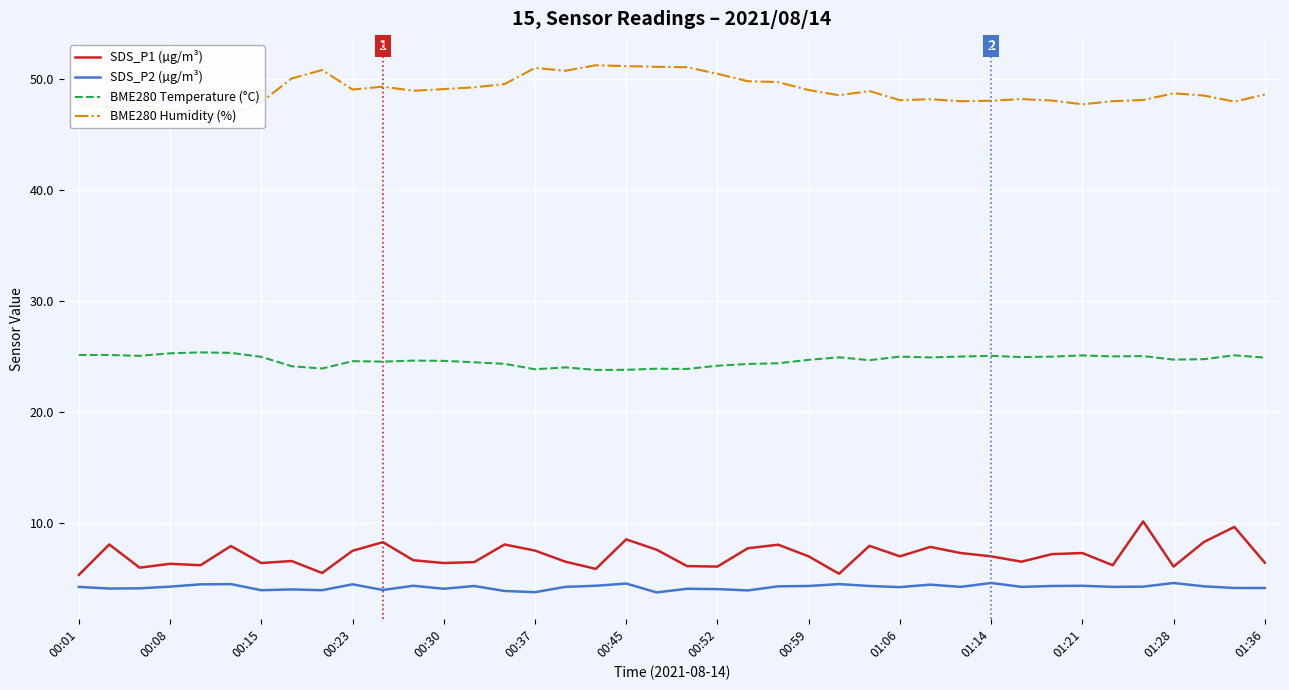

Rank the series by their maximum value, from lowest to highest.

SDS_P2 (µg/m³), SDS_P1 (µg/m³), BME280 Temperature (°C), BME280 Humidity (%)